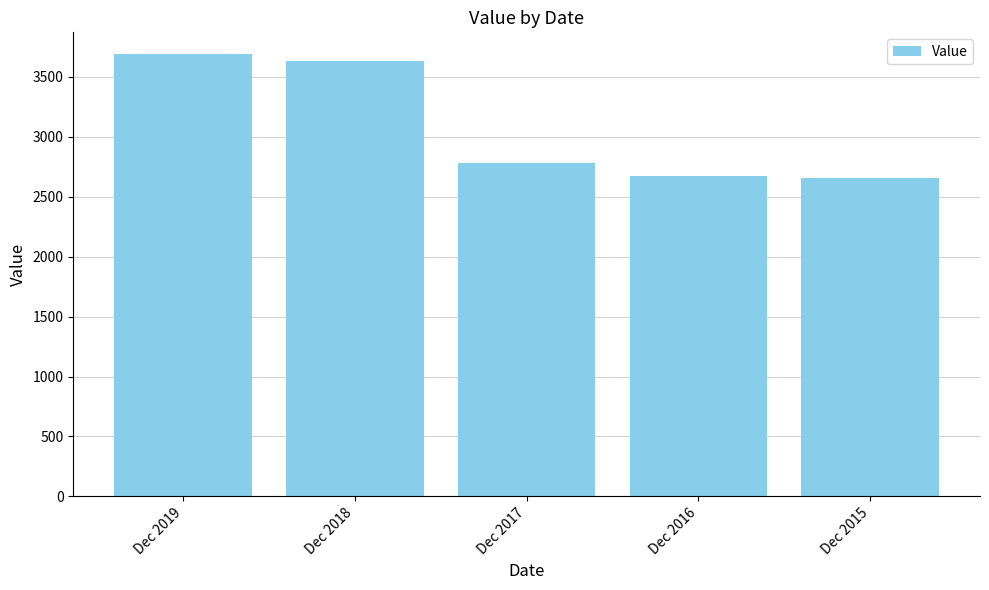

Count the number of data series in this chart.

1